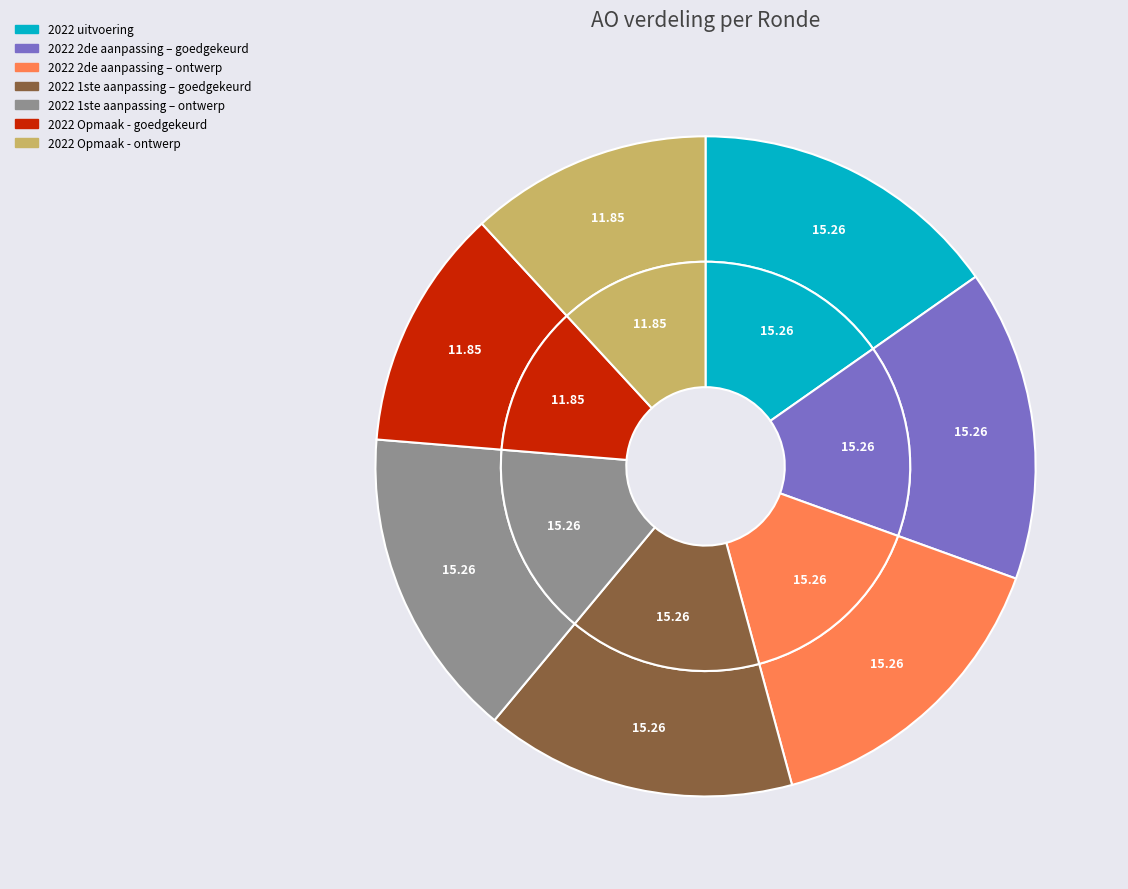

To the nearest percent, what is the difference between the largest and smallest slice percentages?

3%